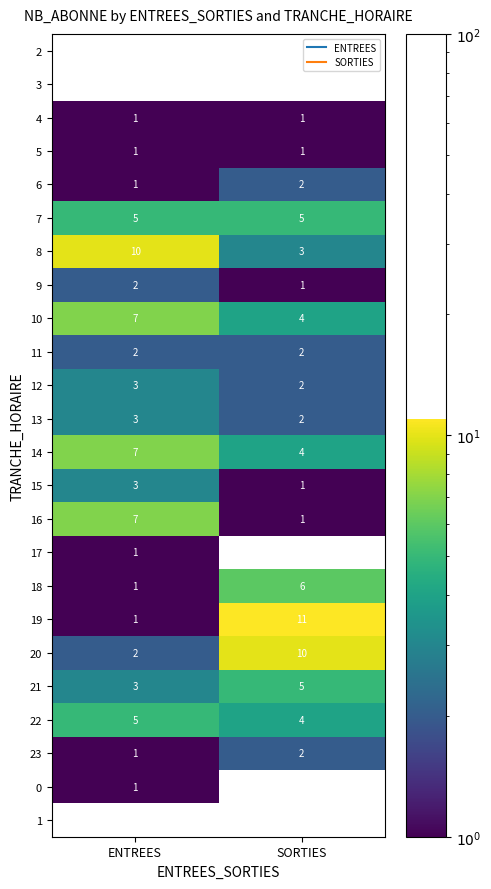

How many categories are shown in the chart?

2